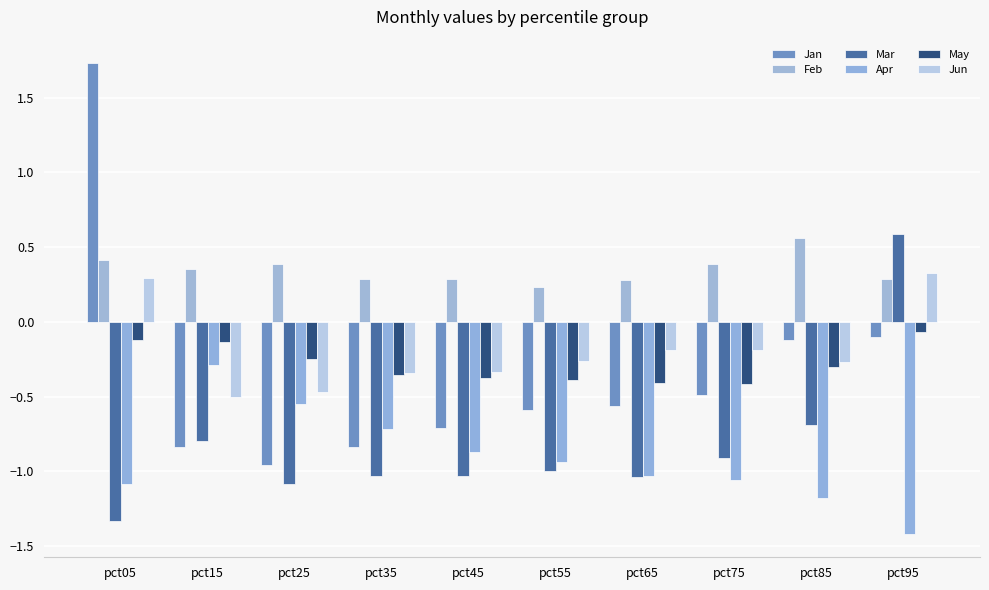

At which category does the chart reach its minimum across all series?

pct95